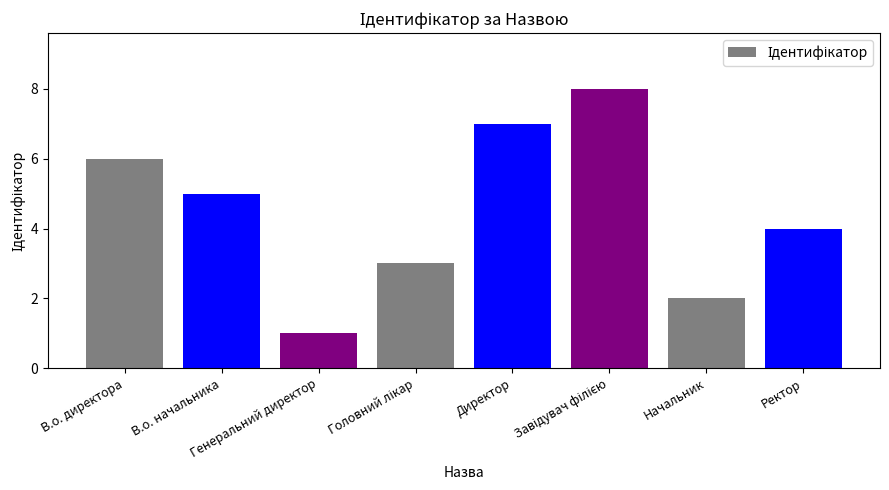

Count the number of data series in this chart.

1